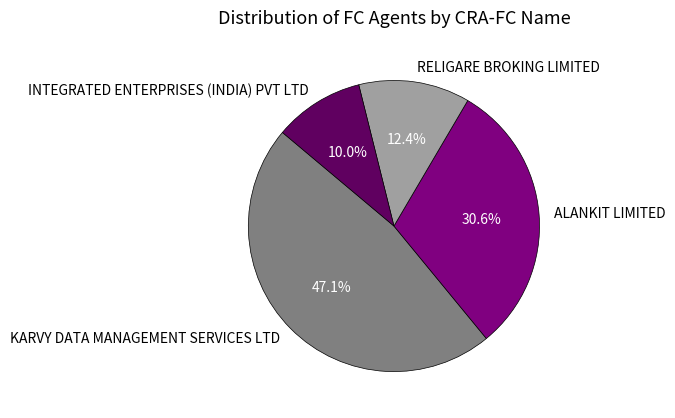

Is RELIGARE BROKING LIMITED the majority of the pie?

No